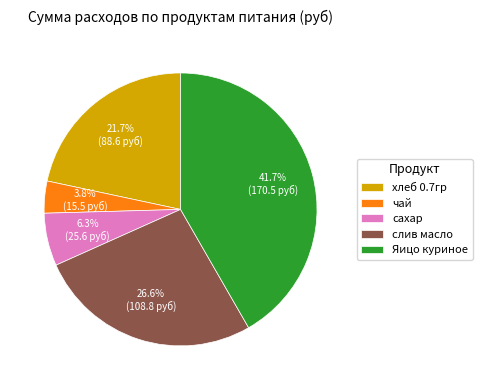

Do хлеб 0.7гр and сахар together represent more than half of the pie?

No